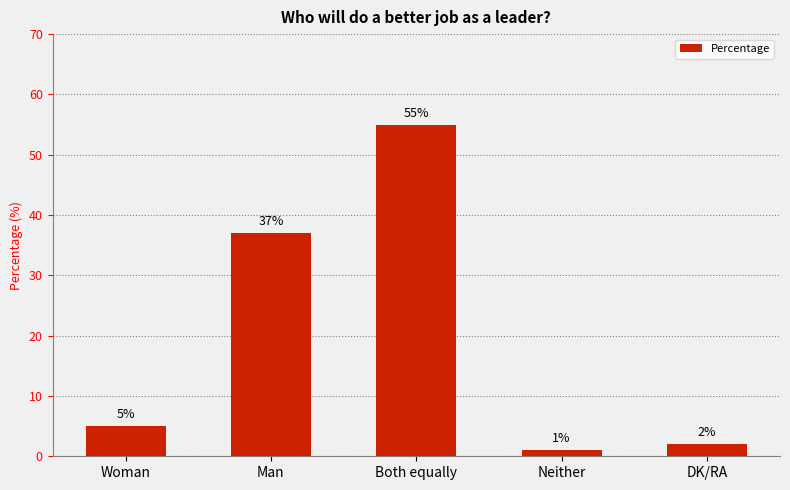

How many values are below 5?

2